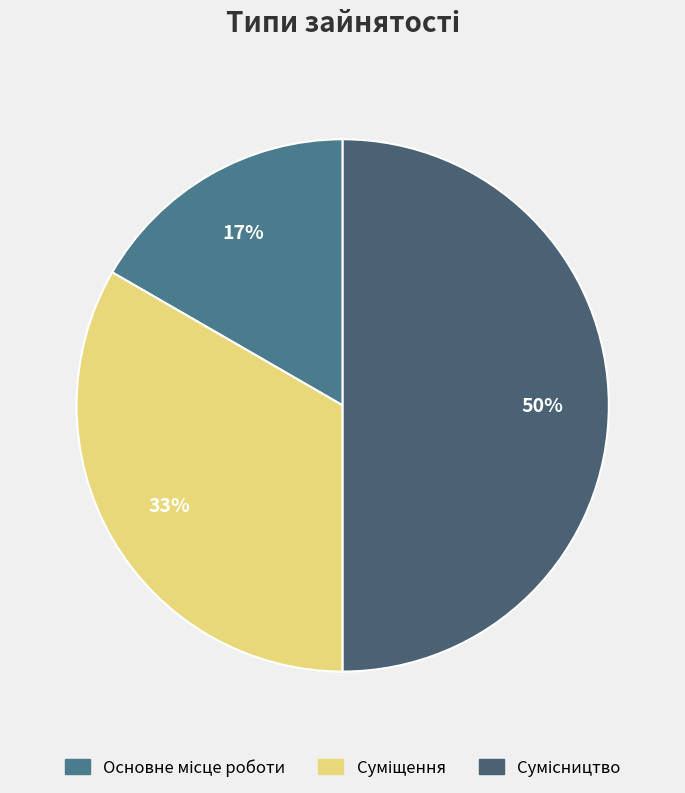

How many slices are in this pie chart?

3